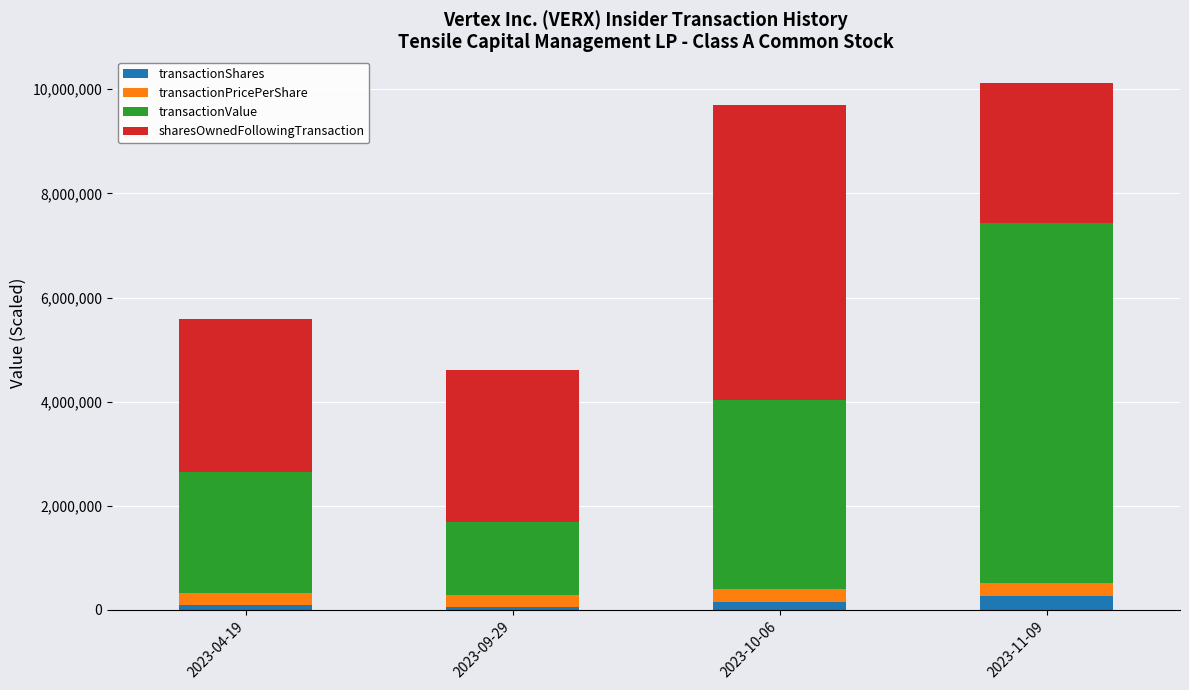

What is the sum of the transactionShares values at 2023-04-19 and 2023-10-06?

253541.0